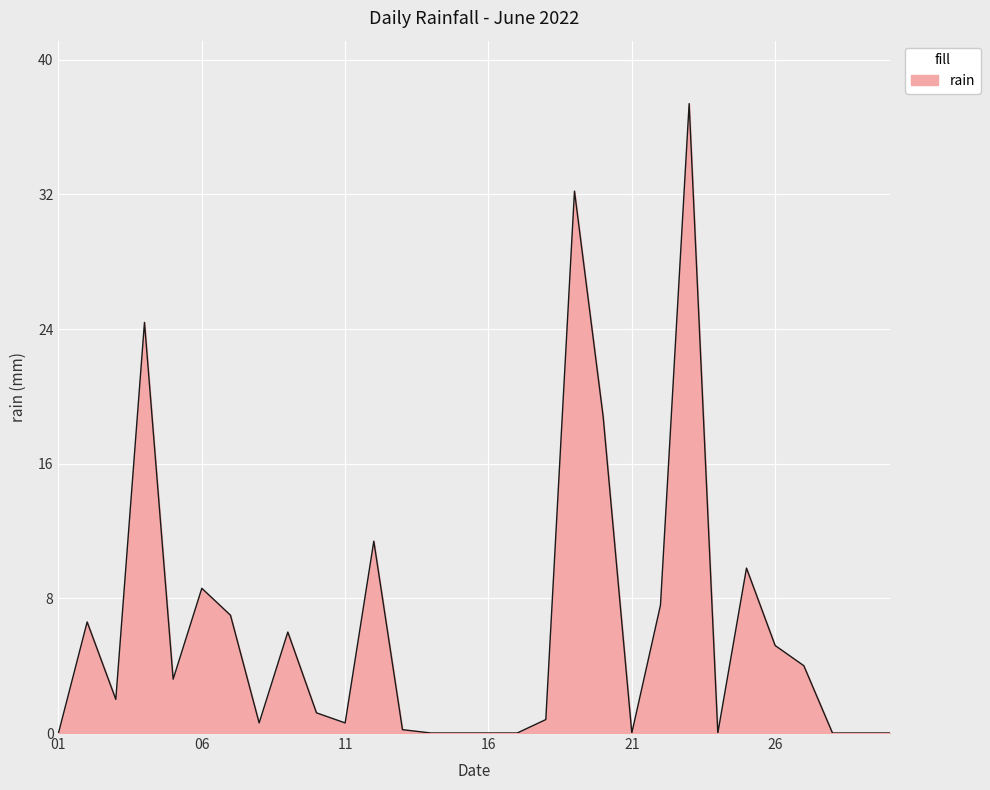

What is the greatest value displayed?

37.4